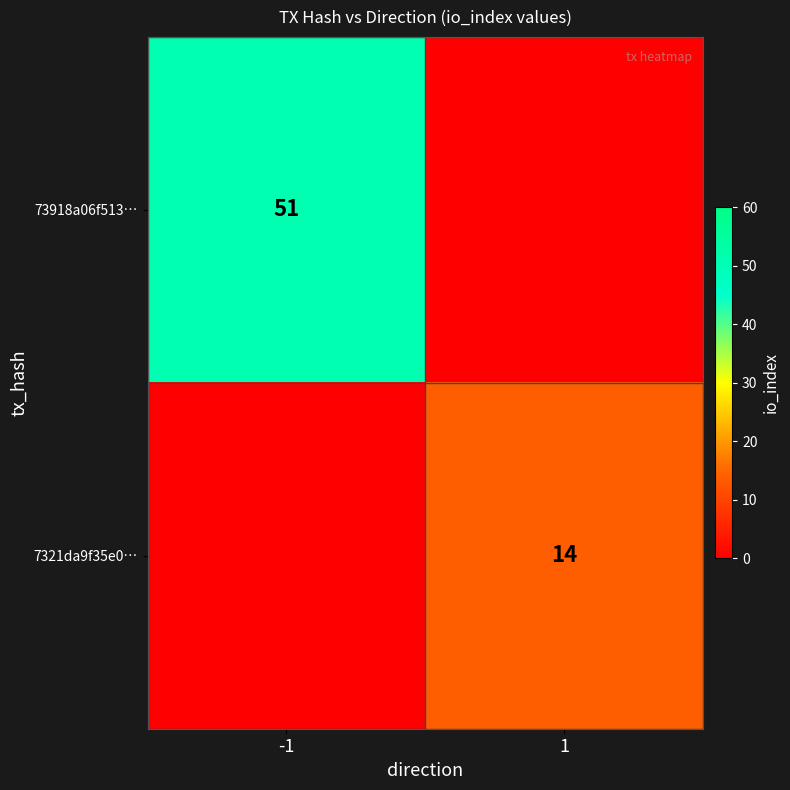

Which category has the highest value across all series?

-1